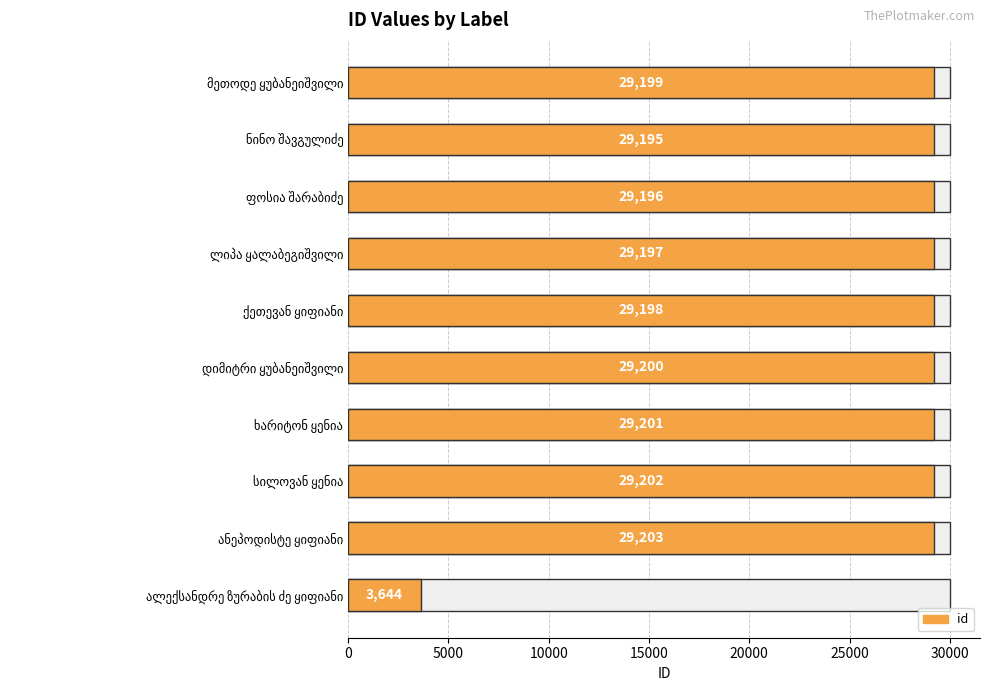

Count the number of categories in the chart.

10